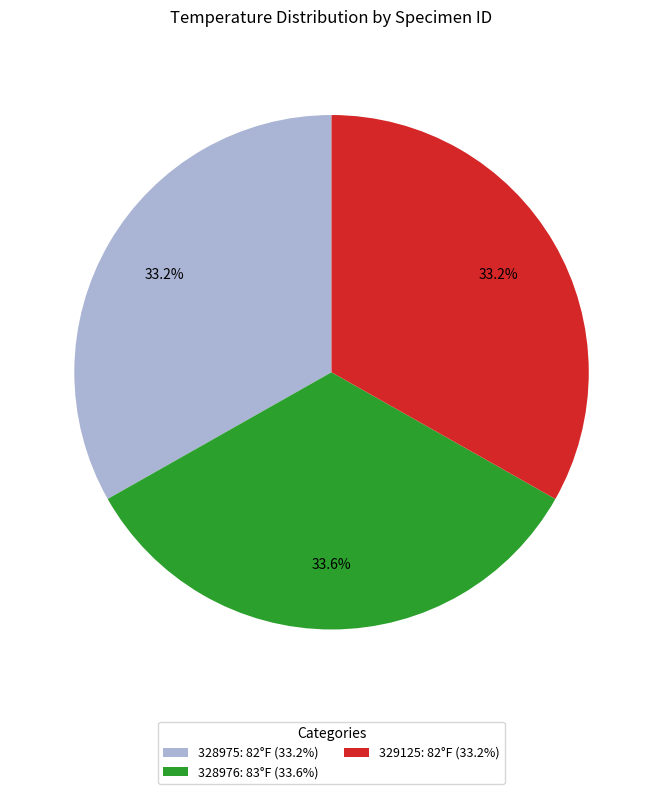

What percentage is the 329125 slice, to the nearest percent?

33%